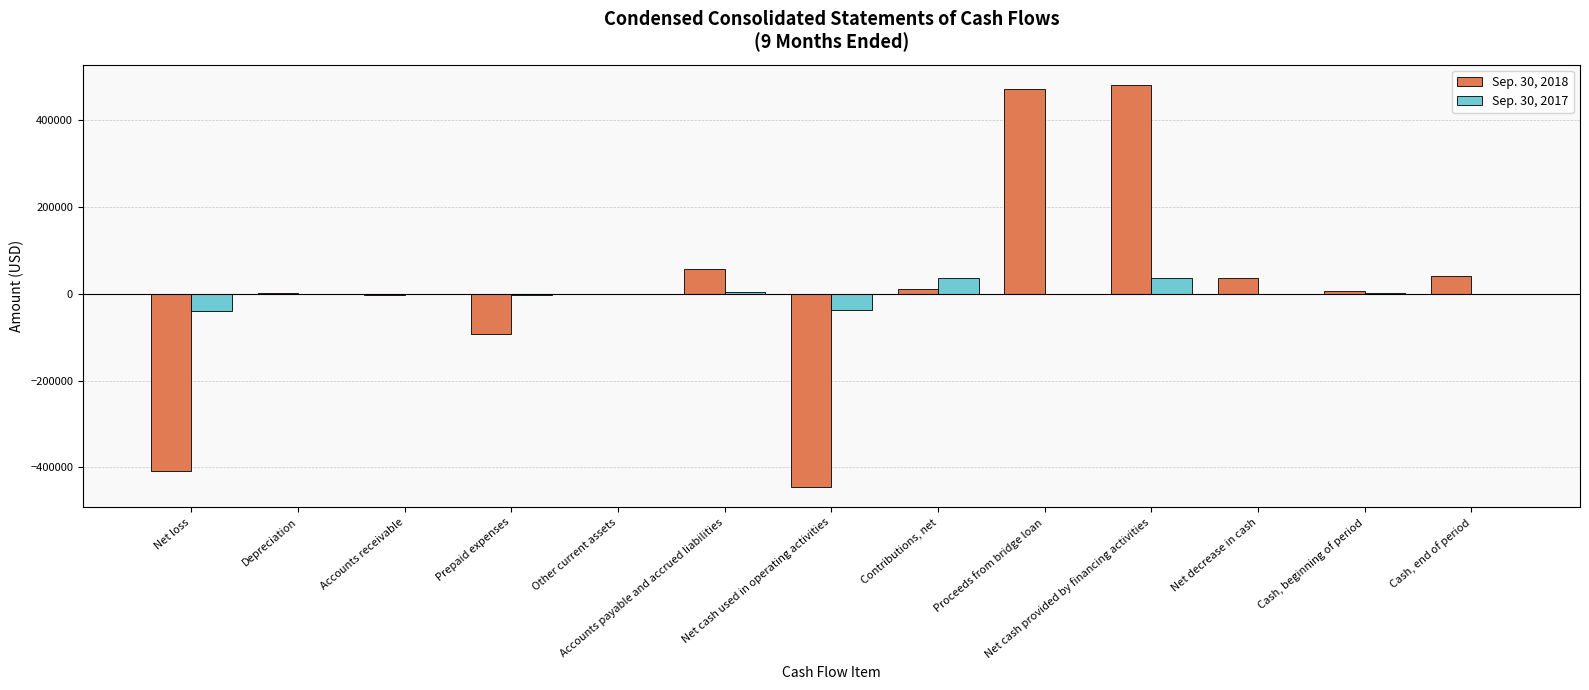

Which label corresponds to the largest value in the chart?

Net cash provided by financing activities